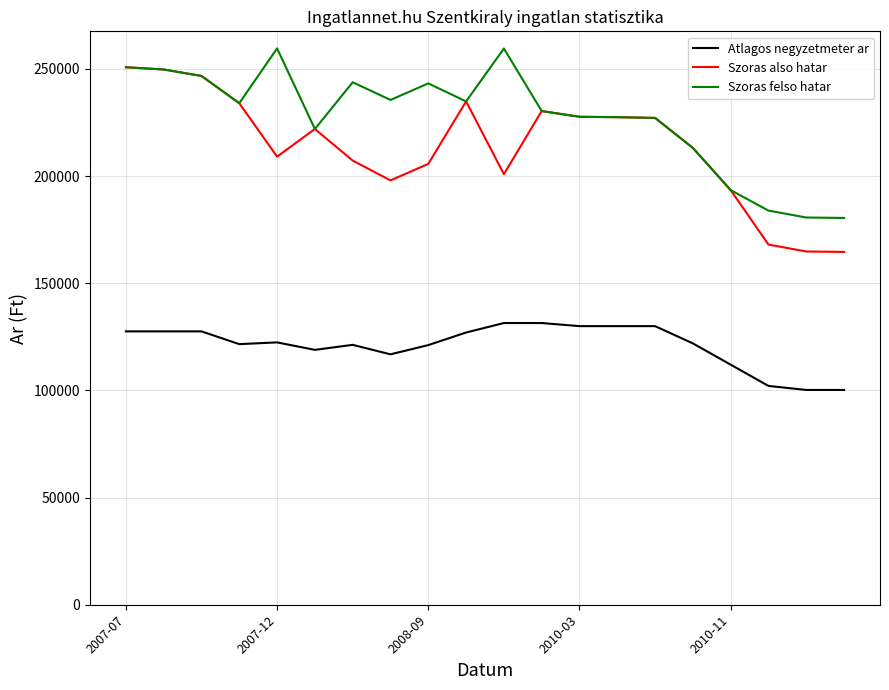

What is the greatest value displayed?

259590